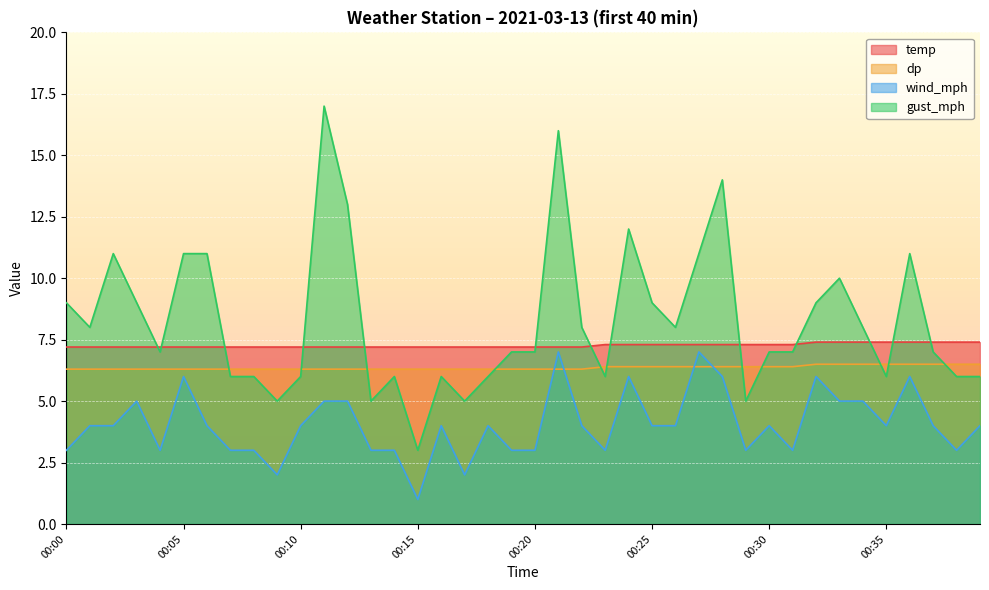

Rank the categories by dp value from highest to lowest.

00:32, 00:33, 00:34, 00:35, 00:36, 00:37, 00:38, 00:39, 00:23, 00:24, 00:25, 00:26, 00:27, 00:28, 00:29, 00:30, 00:31, 00:00, 00:01, 00:02, 00:03, 00:04, 00:05, 00:06, 00:07, 00:08, 00:09, 00:10, 00:11, 00:12, 00:13, 00:14, 00:15, 00:16, 00:17, 00:18, 00:19, 00:20, 00:21, 00:22